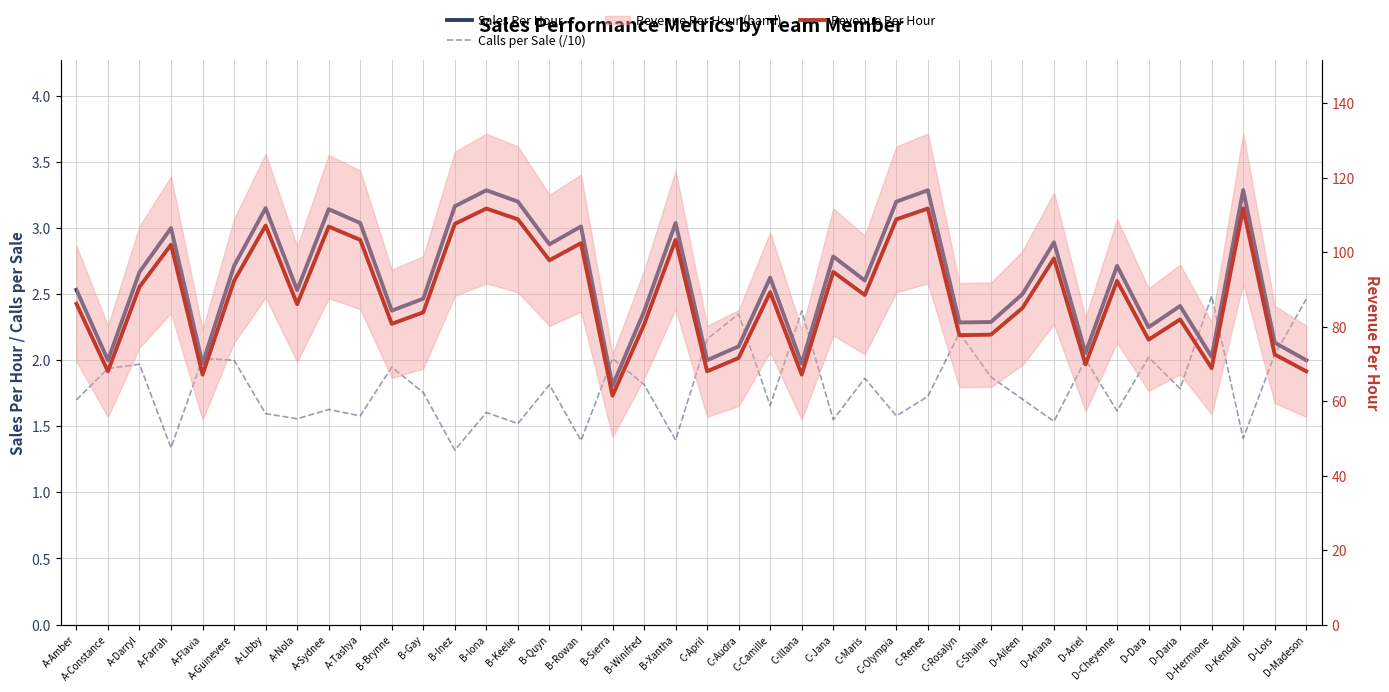

What is the difference between the highest and lowest values at D-Ariel?

67.9